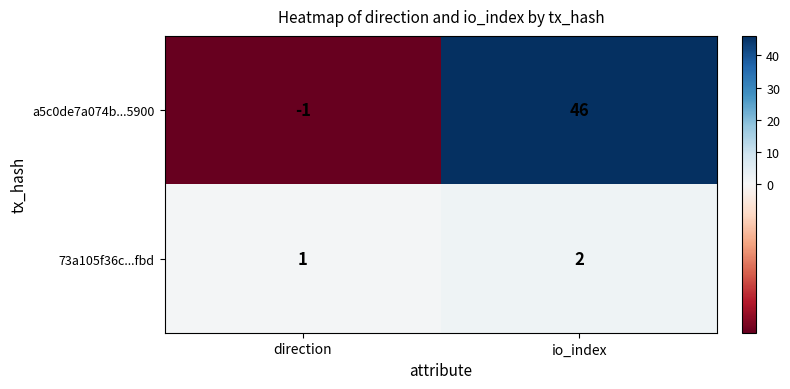

How many categories are shown in the chart?

2